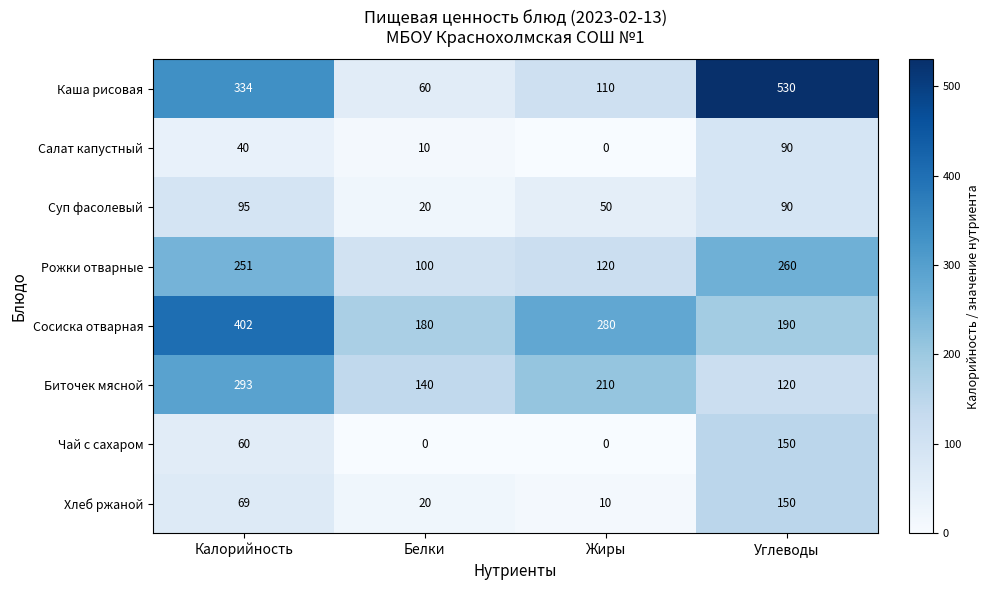

At which label is Рожки отварные closest to 180?

Жиры